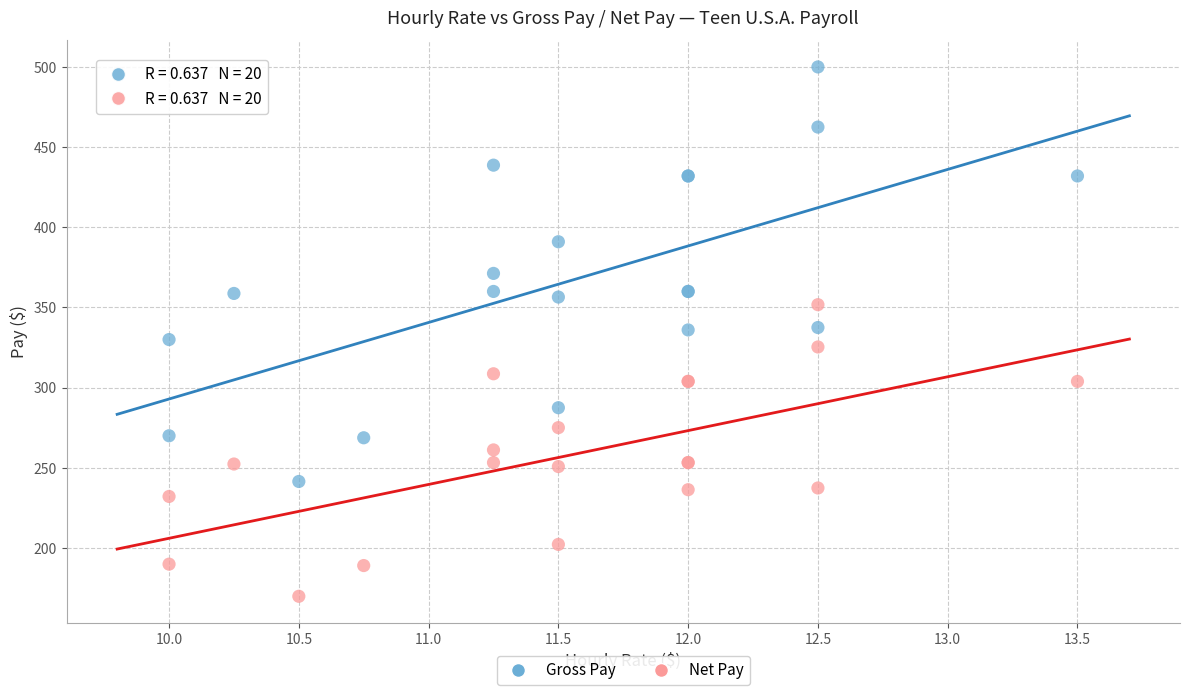

Which series reaches the maximum Y coordinate?

Gross Pay